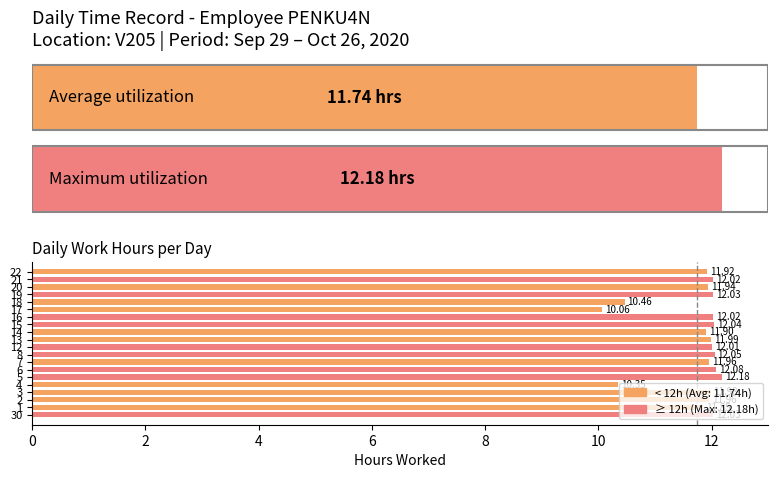

Reading right to left, what are all the values shown in this chart?

11.9	12.0	11.9	12.0	10.5	10.1	12.0	12.0	11.9	12.0	12.0	12.1	12.0	12.1	12.2	10.3	12.0	12.0	11.8	12.0